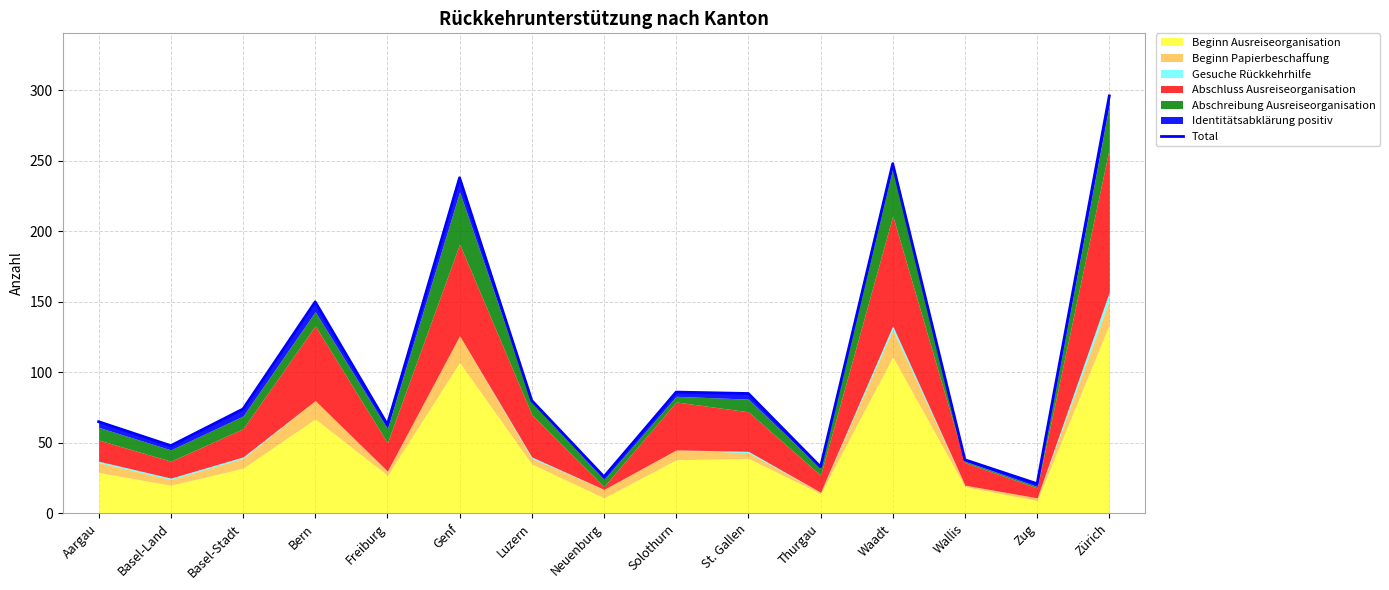

Reading left to right, what are all the values shown in this chart?

Aargau=65	Basel-Land=48	Basel-Stadt=74	Bern=150	Freiburg=63	Genf=238	Luzern=80	Neuenburg=26	Solothurn=86	St. Gallen=85	Thurgau=33	Waadt=248	Wallis=38	Zug=21	Zürich=296